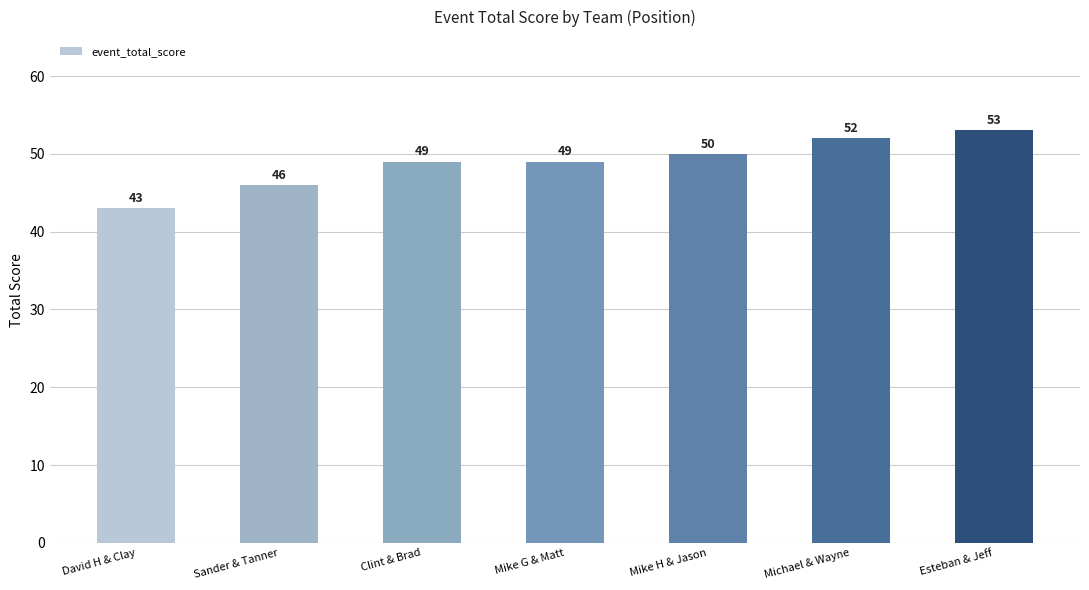

Approximately how many times larger is the value at Mike H & Jason compared to Clint & Brad?

1.0